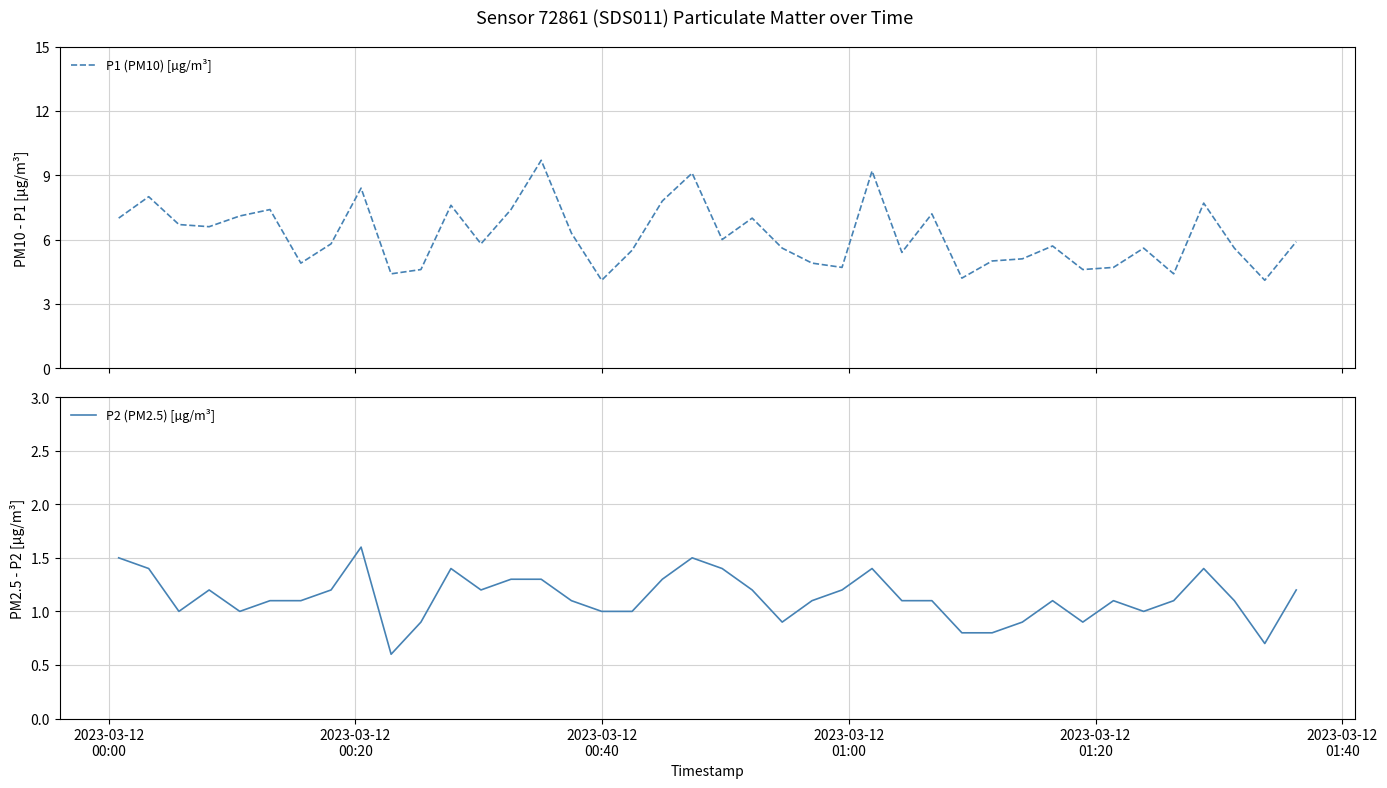

What are all the series names shown in the legend?

P1 (PM10) [µg/m³], P2 (PM2.5) [µg/m³]